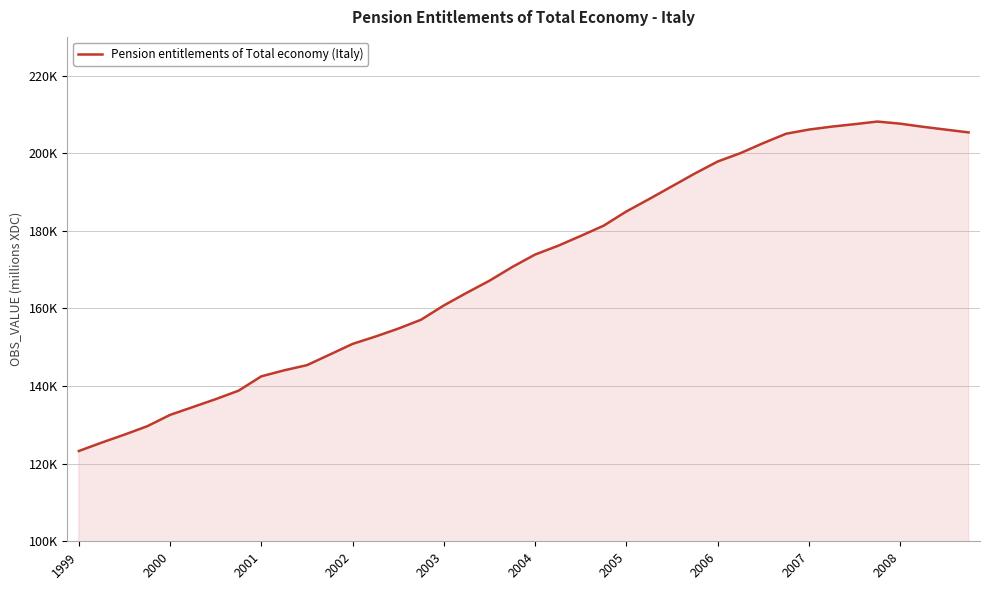

Is this an area chart (filled region under the line)?

Yes